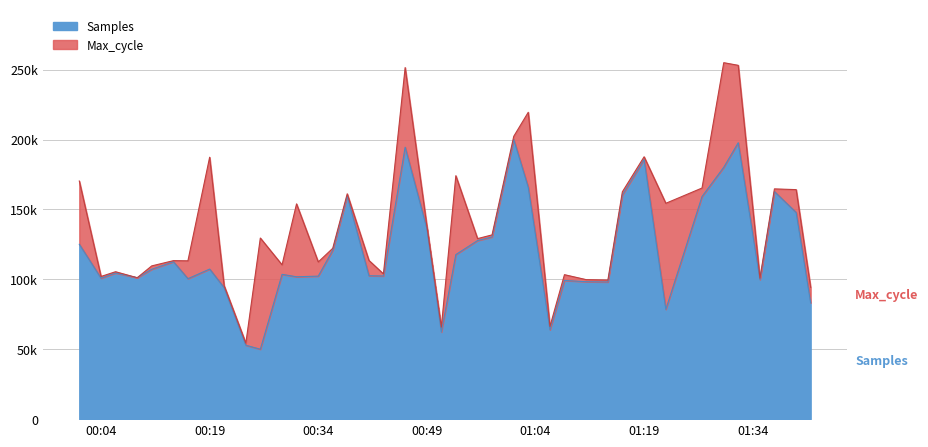

What is the difference between the maximum and minimum values?

150000.0